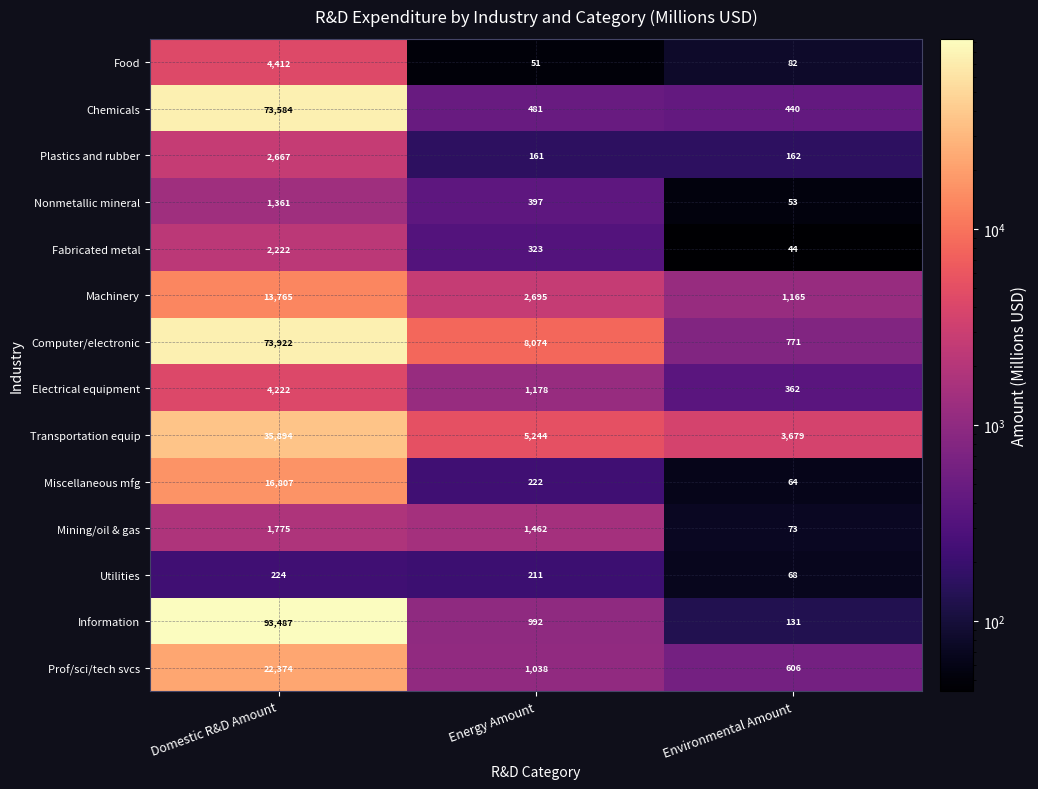

What is the difference between the highest and lowest values at Energy Amount?

8023